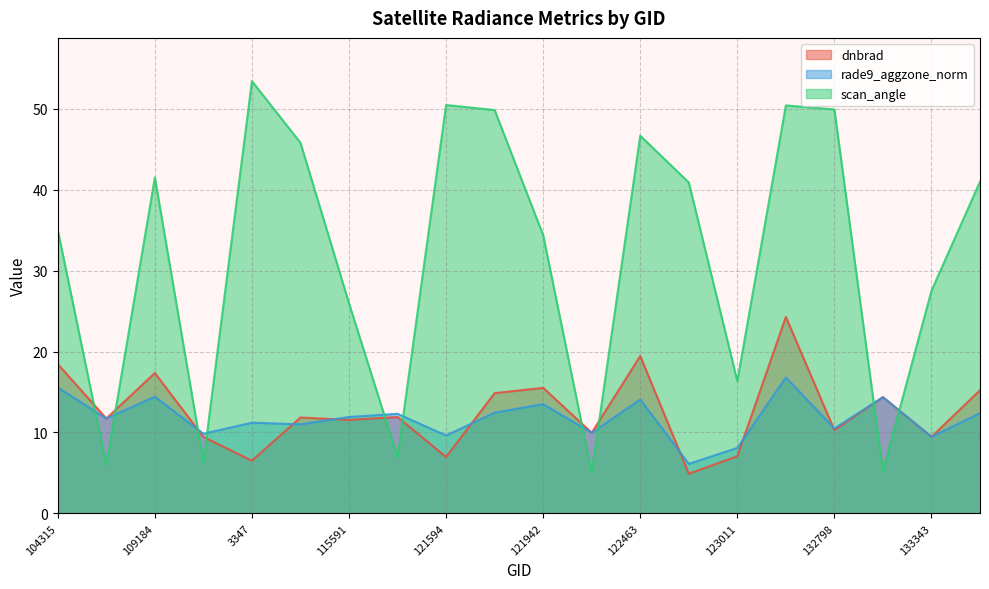

Between 121594 and 133159, which is larger?

133159